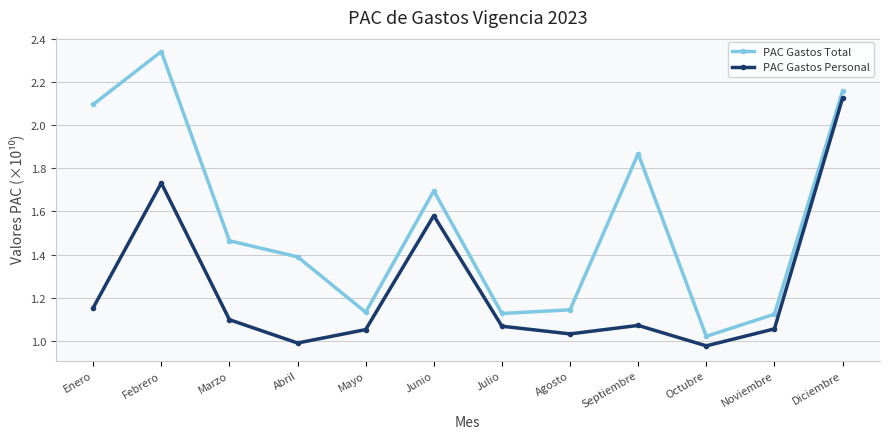

True or false: PAC Gastos Personal and PAC Gastos Total cross at least once.

False